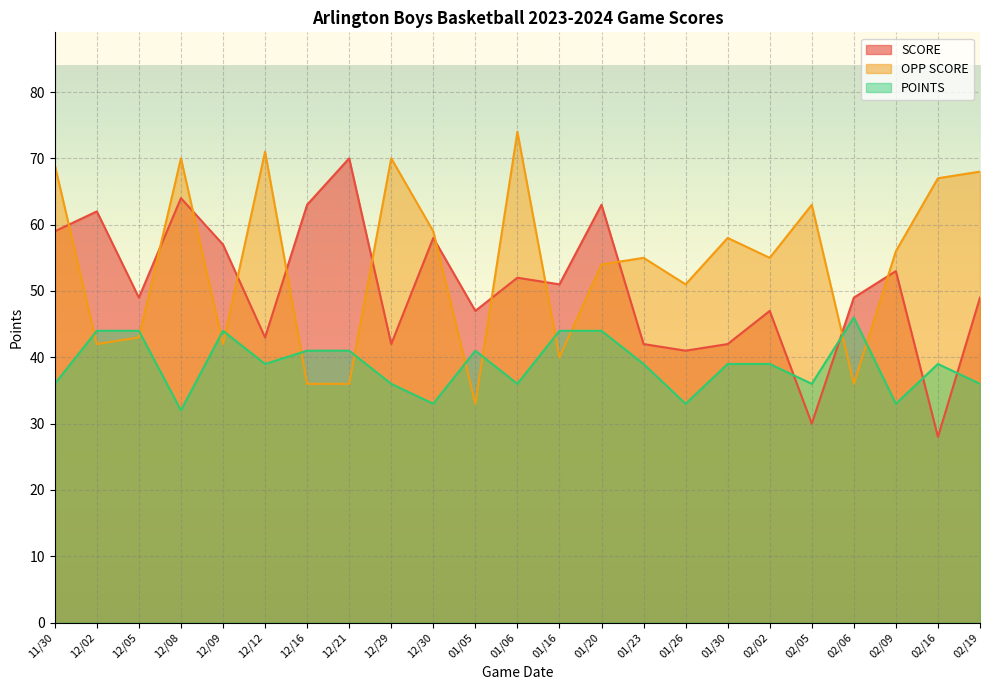

The OPP SCORE series shows 58 at 01/30. True or false?

True